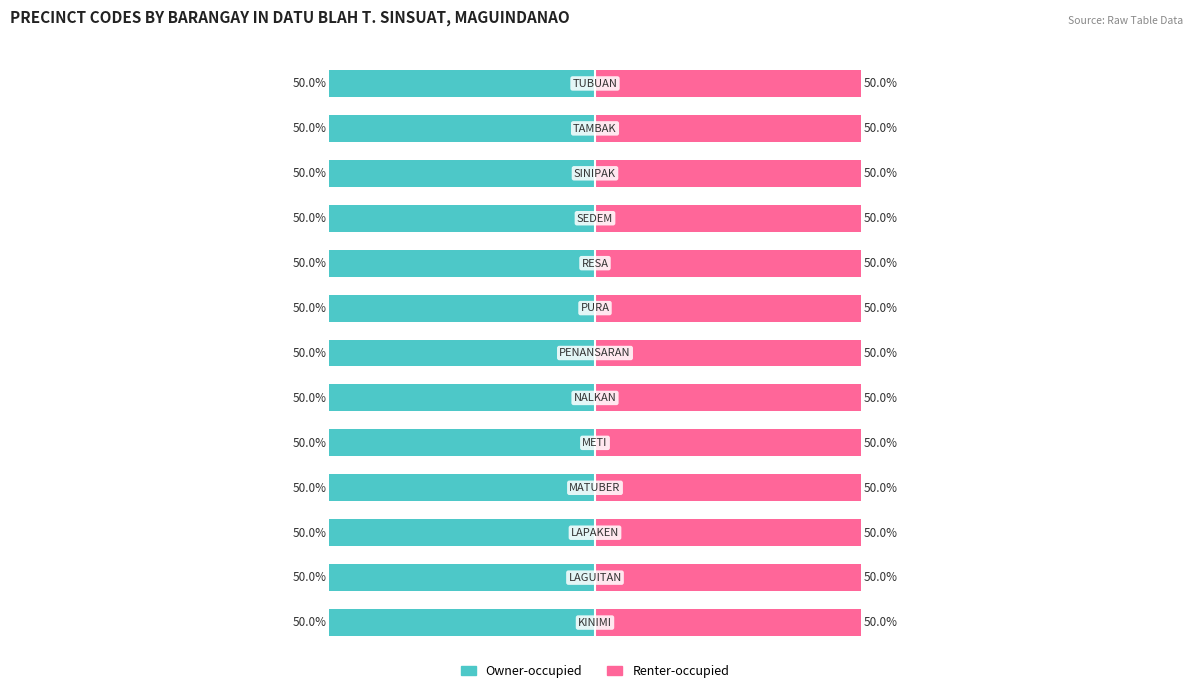

Reading left to right, what are all the values shown in this chart?

Owner-occupied: -50.0	-50.0	-50.0	-50.0	-50.0	-50.0	-50.0	-50.0	-50.0	-50.0	-50.0	-50.0	-50.0
Renter-occupied: 50.0	50.0	50.0	50.0	50.0	50.0	50.0	50.0	50.0	50.0	50.0	50.0	50.0